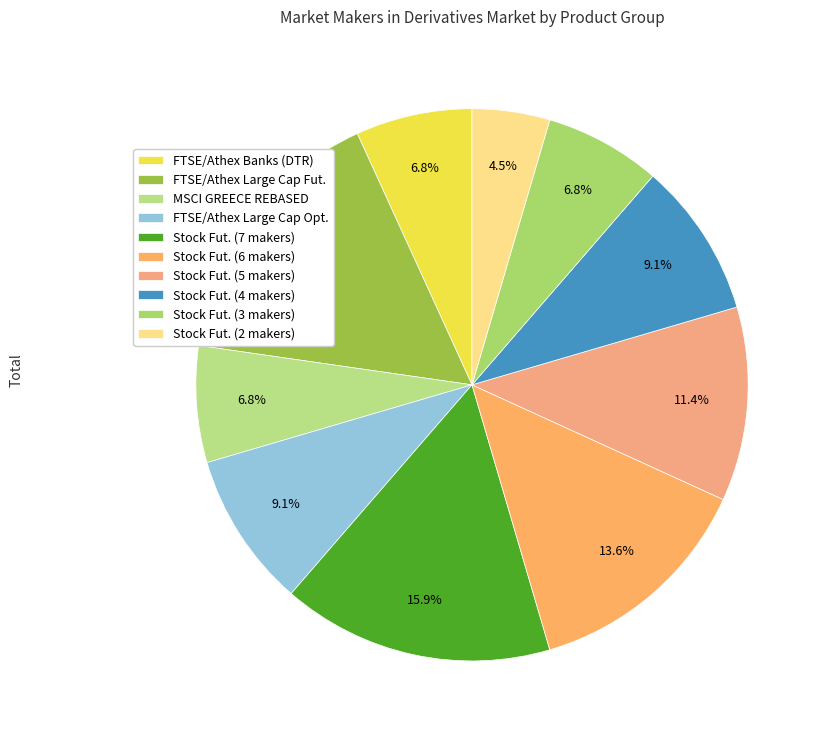

Count the number of slices in the pie.

10